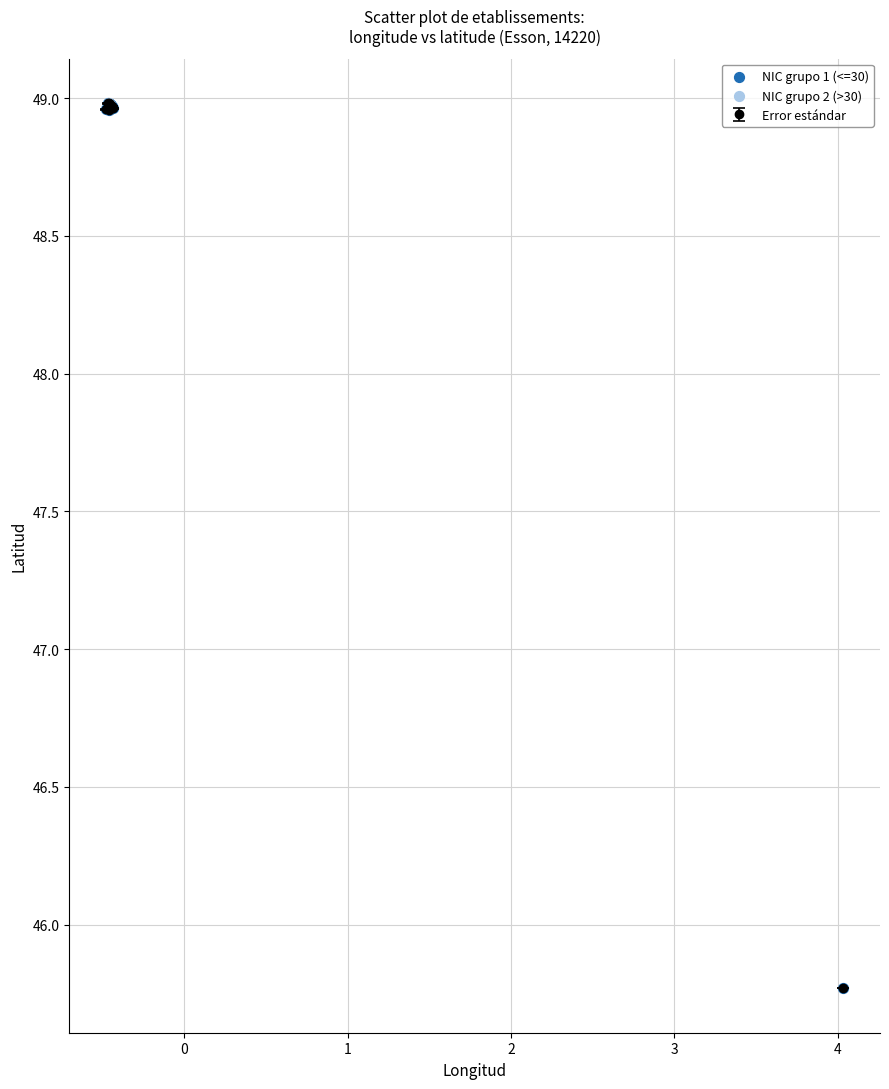

True or false: the data has more than 0 interior local peaks.

True